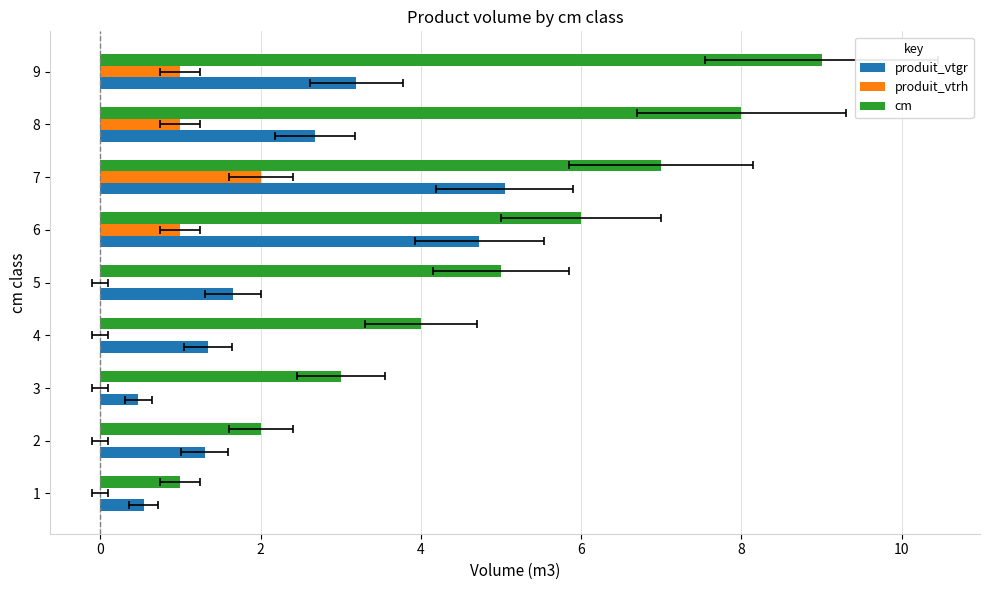

Rank the series at 5 from lowest to highest value.

produit_vtrh, produit_vtgr, cm